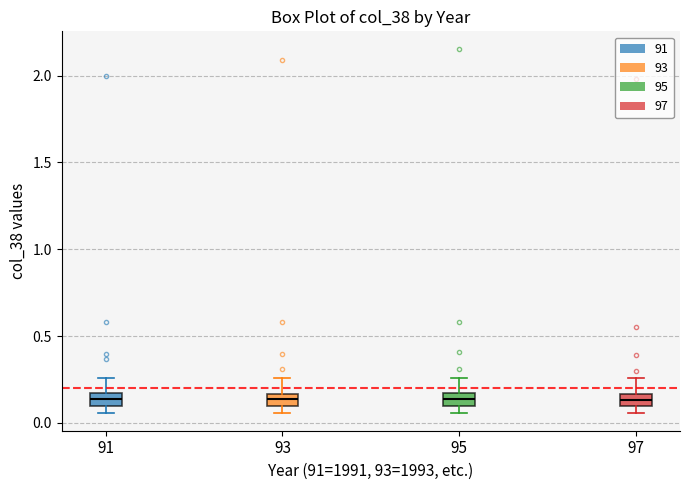

Where does the upper whisker of the box at x = 93 end on the y-axis? The values are not printed on the chart, so give them approximately, as read against the axis.

0.25